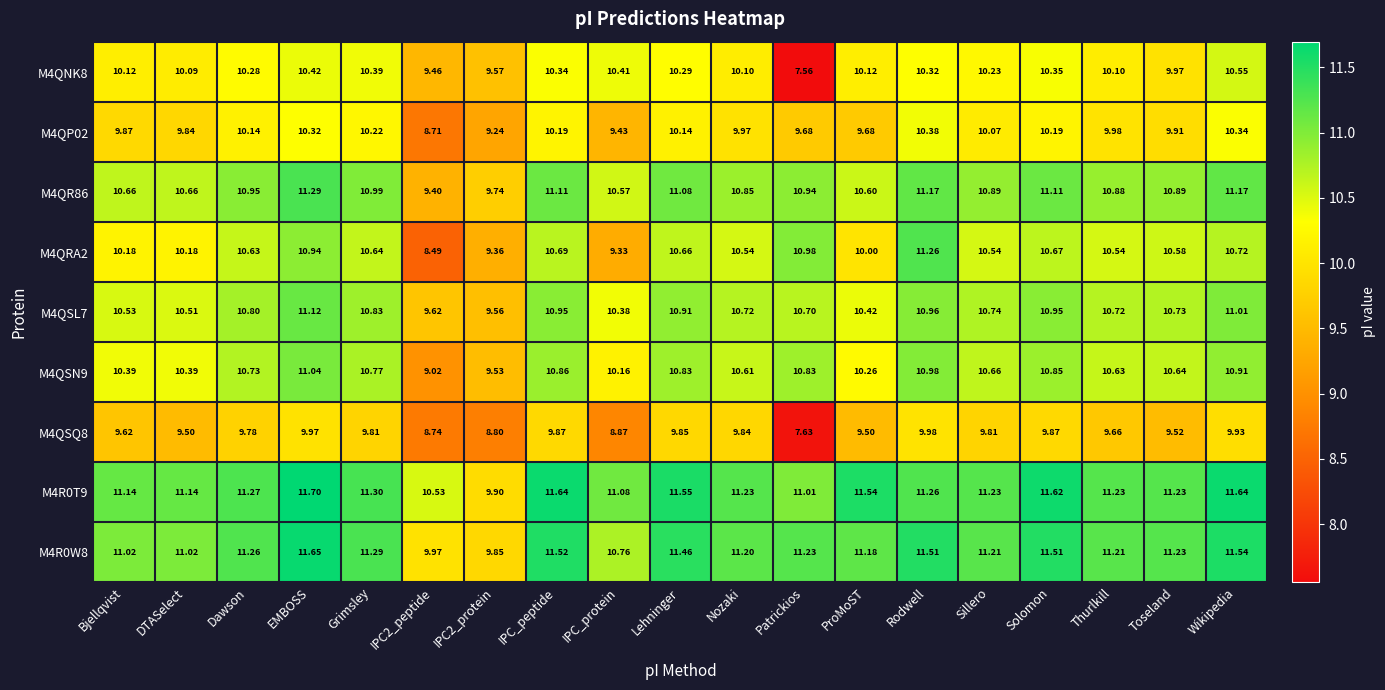

Is the value of M4QR86 at ProMoST greater than the value of M4QRA2 at Rodwell?

No